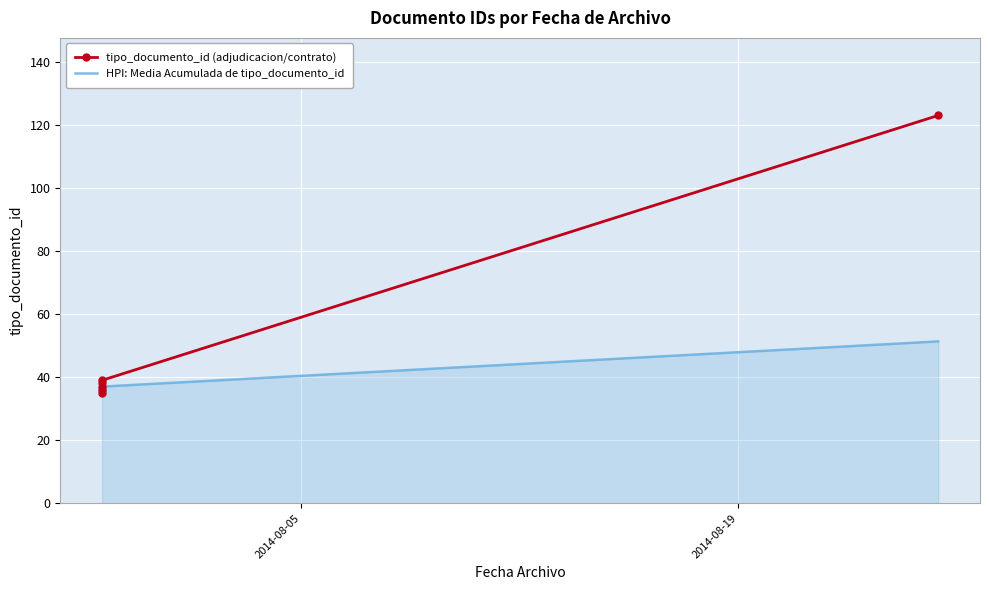

True or false: tipo_documento_id (adjudicacion/contrato) and HPI: Media Acumulada de tipo_documento_id intersect in this chart.

False